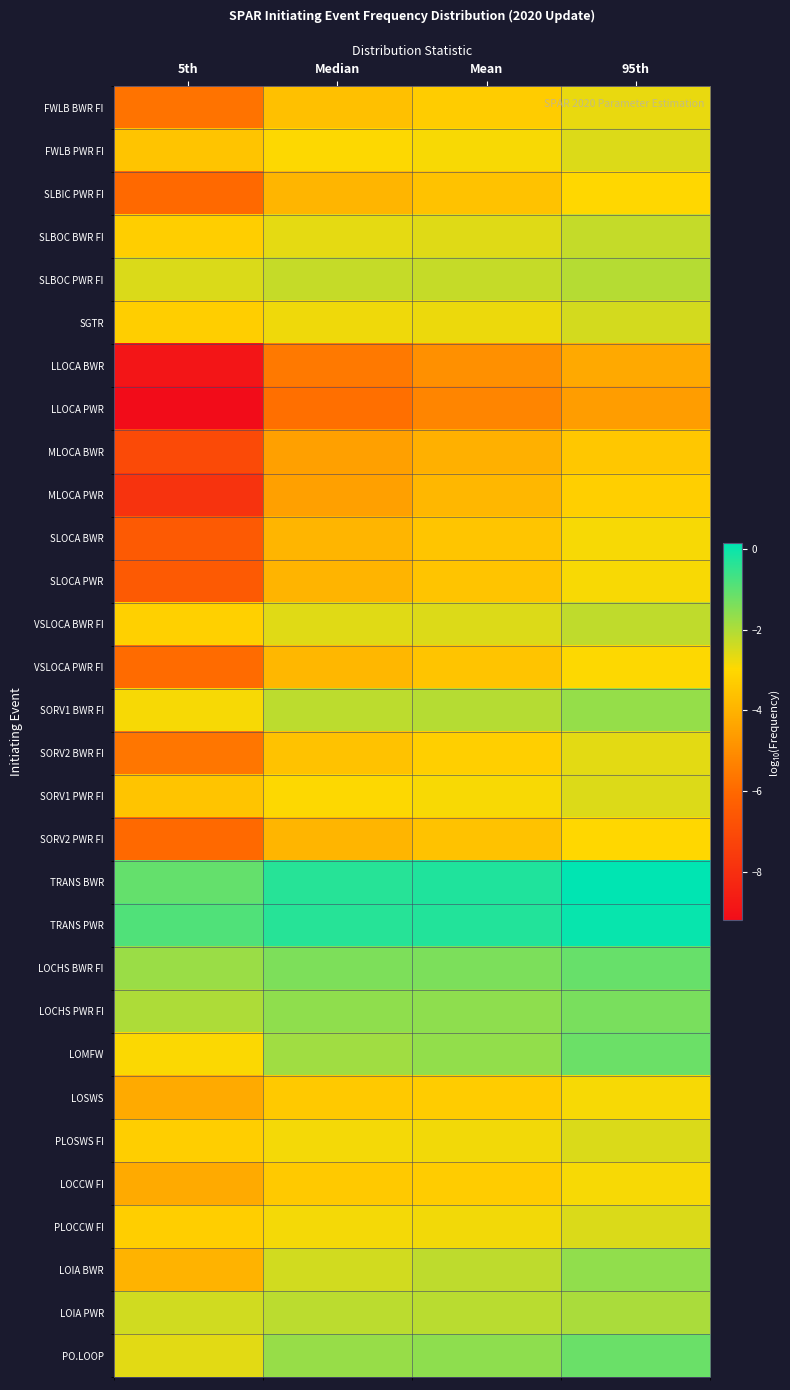

At which category is the sum across all series the highest?

95th